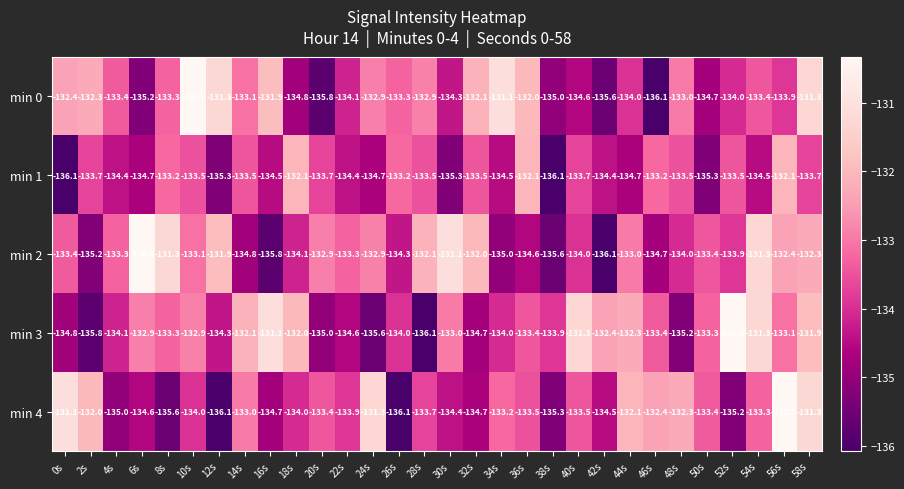

What is the sum of the min 0 values at 36s and 14s?

-265.1